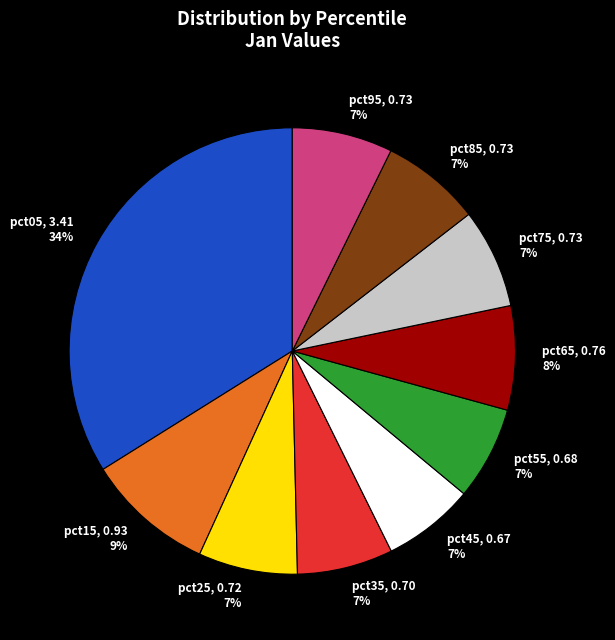

Which category has the biggest portion of the pie?

pct05